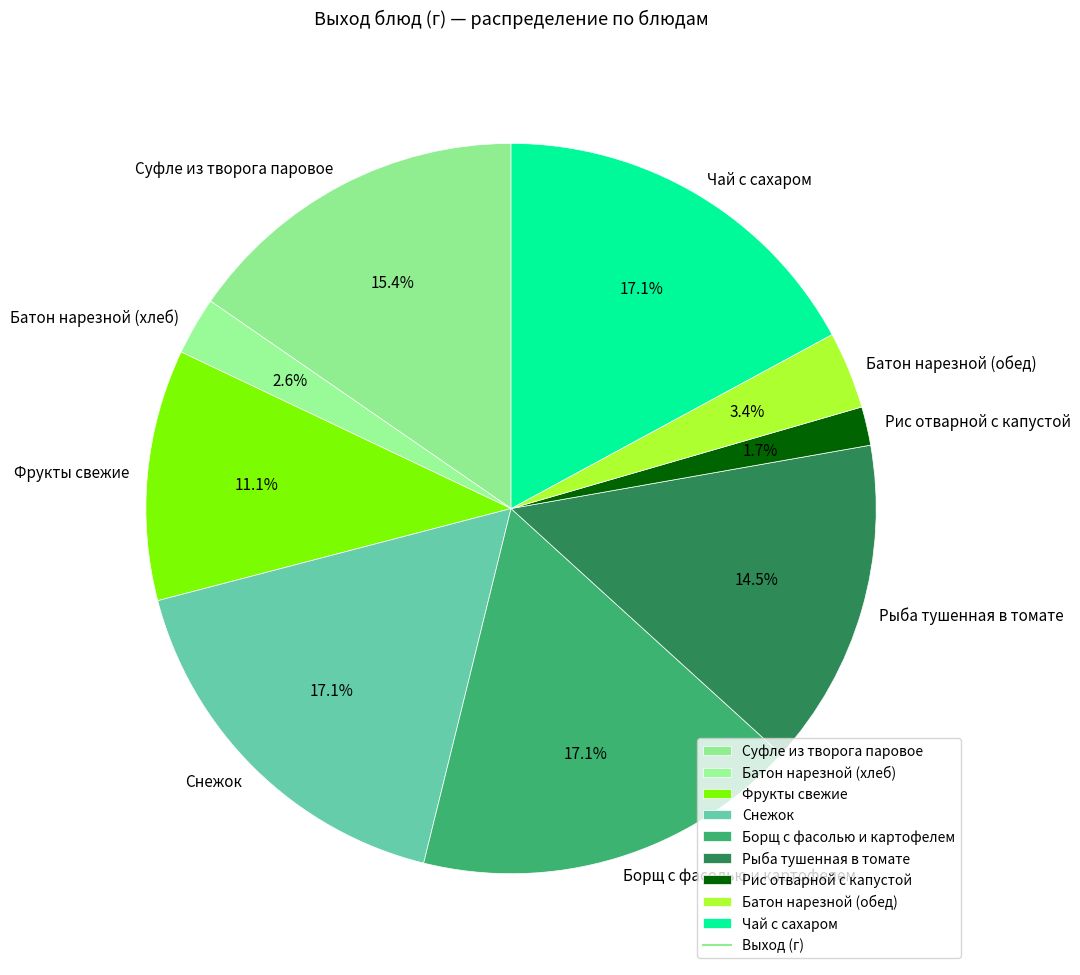

Which slice is the smallest?

Рис отварной с капустой